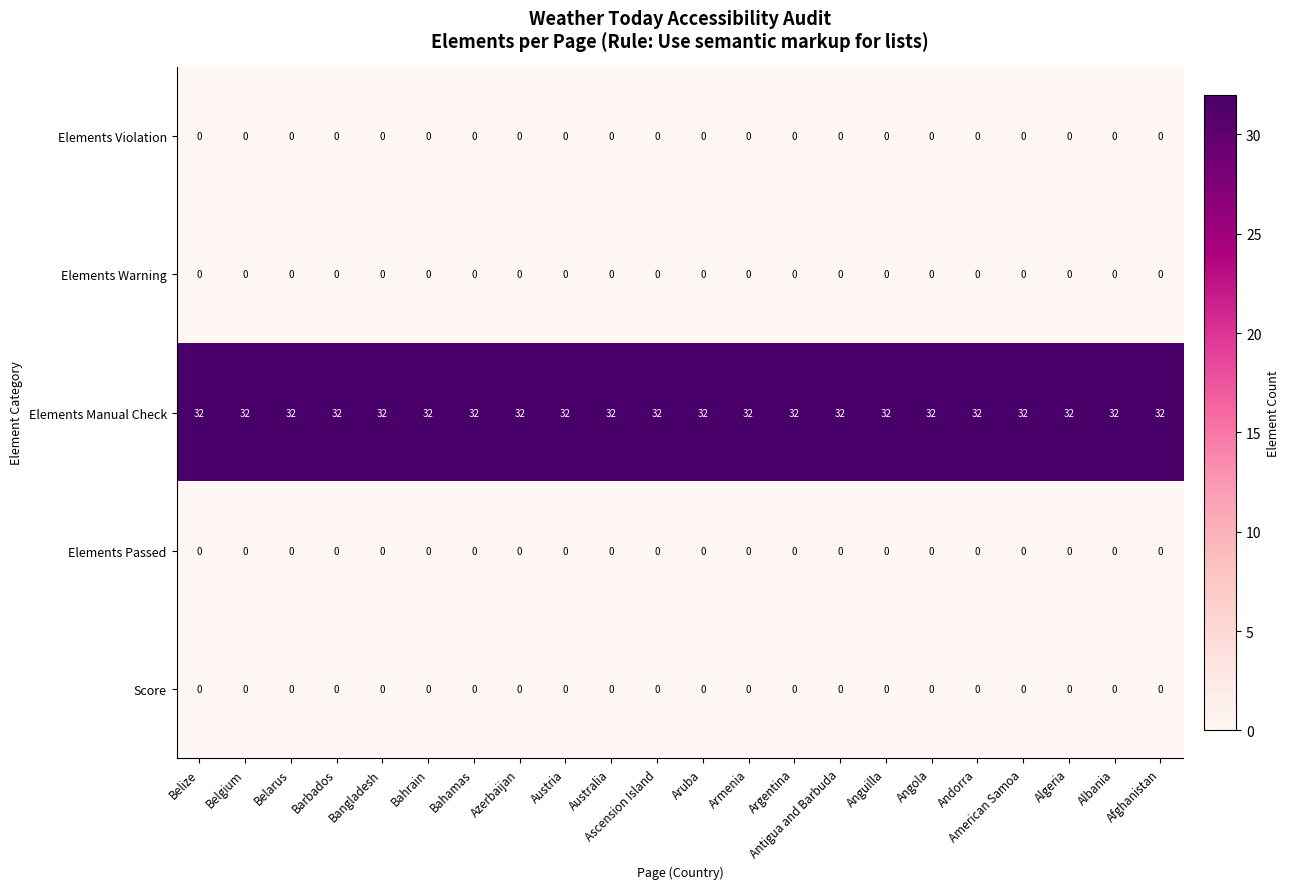

What is the total value across all series at Belgium?

32